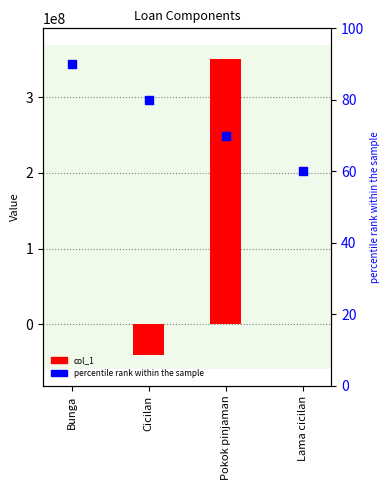

What is the total value across all series at Bunga?

90.1